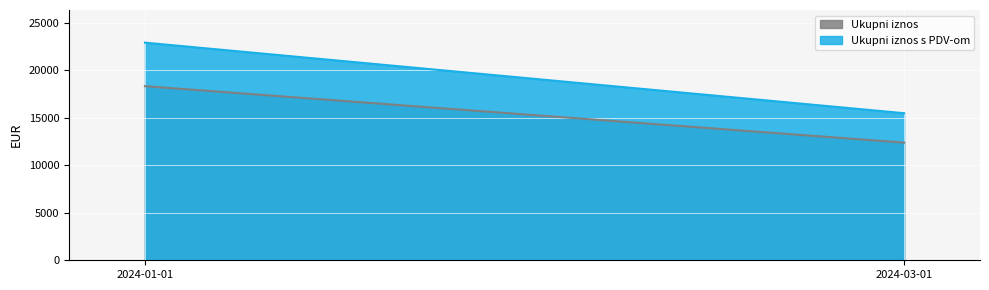

What is the highest value of the Ukupni iznos series?

18320.3